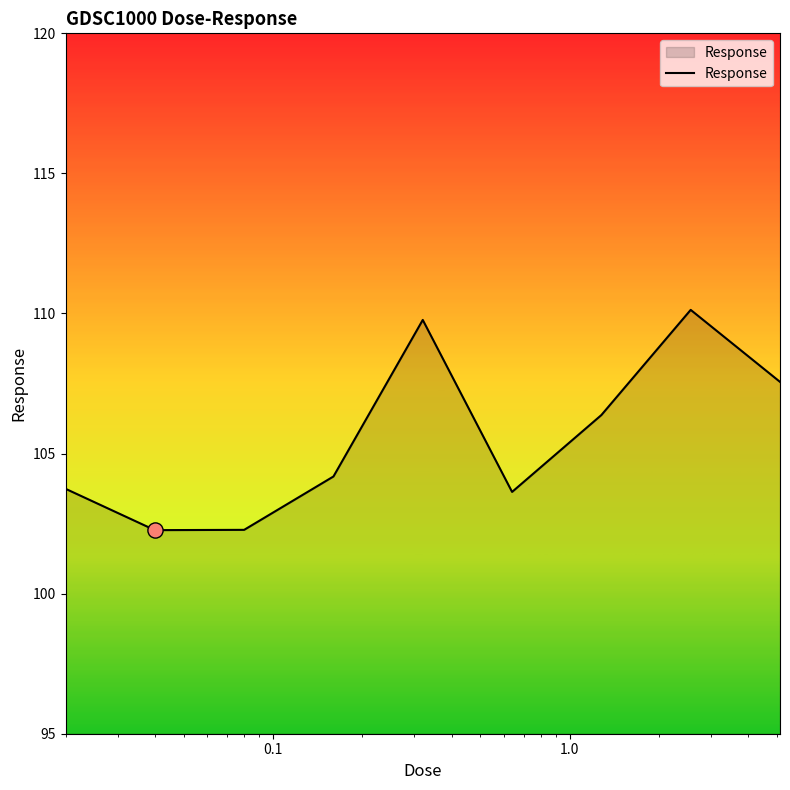

What is the smallest value displayed?

102.3